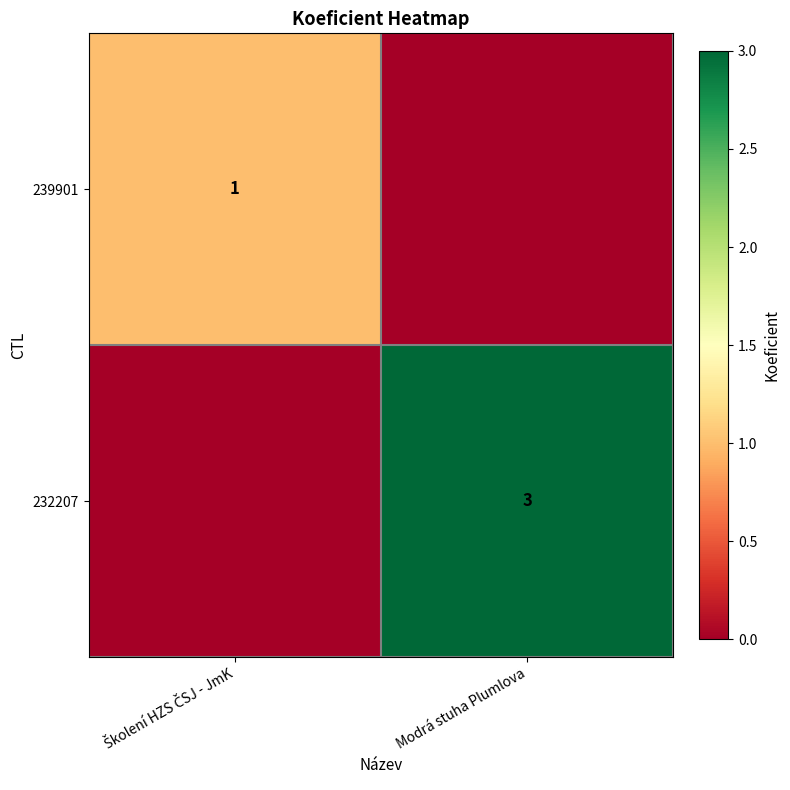

How many series are shown in this chart?

2